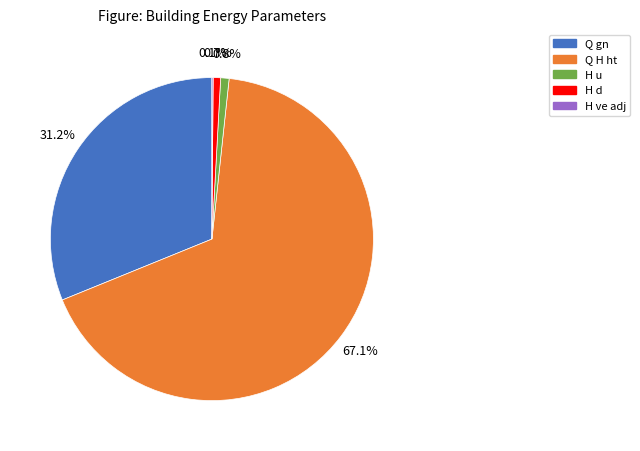

What percentage do Q H ht and H u together represent?

68.0%